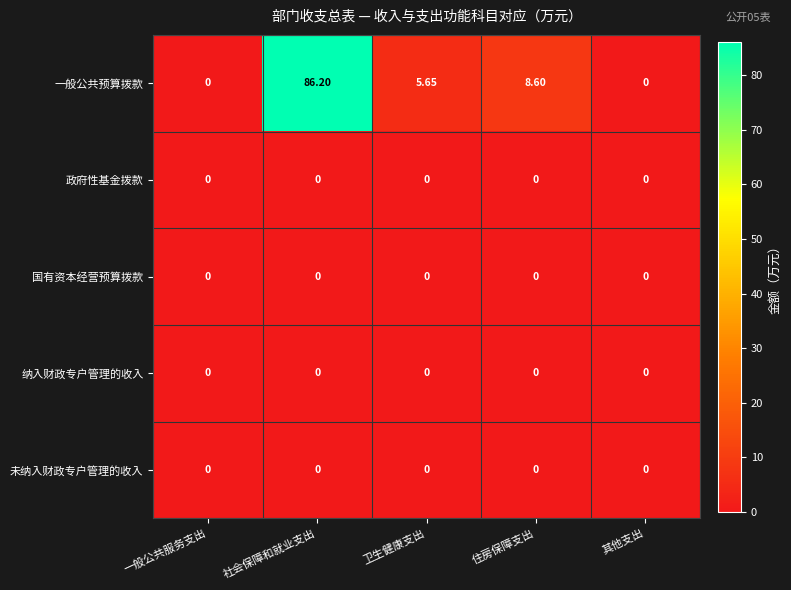

What is the maximum value shown in the chart?

86.2